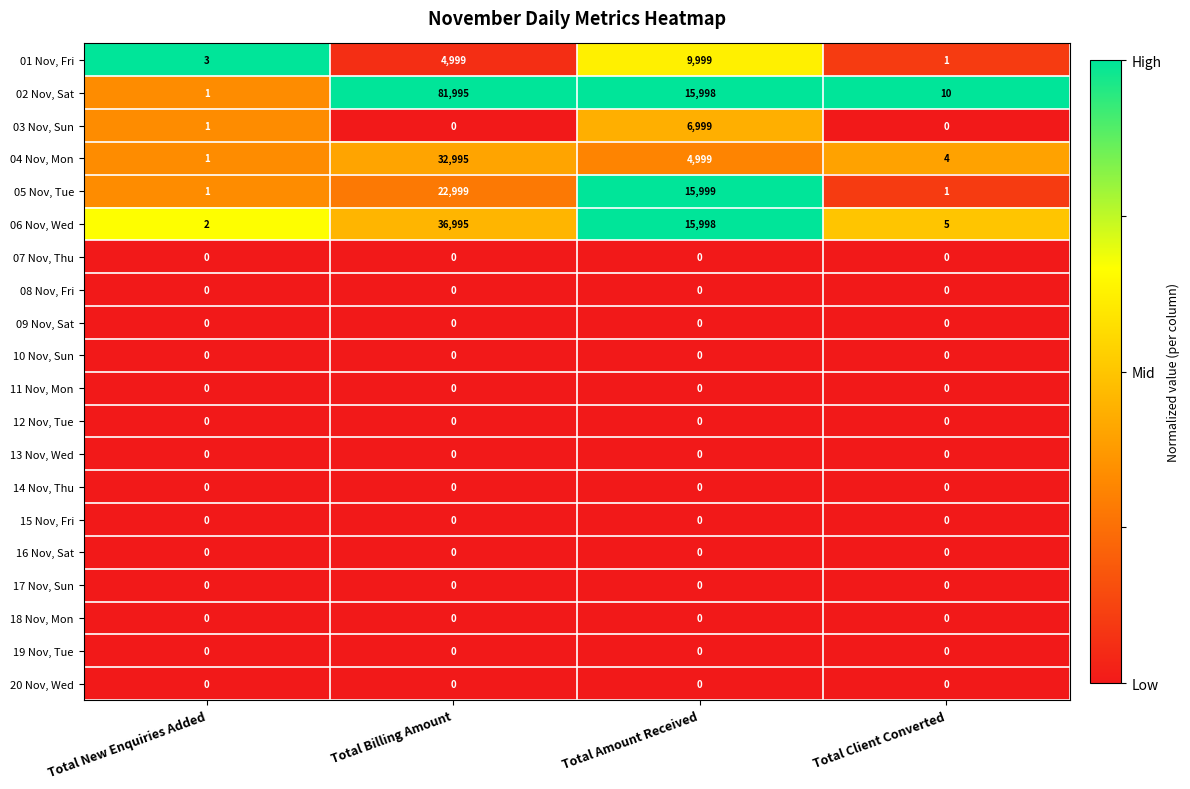

What is the difference between the highest and lowest values at Total Amount Received?

15999